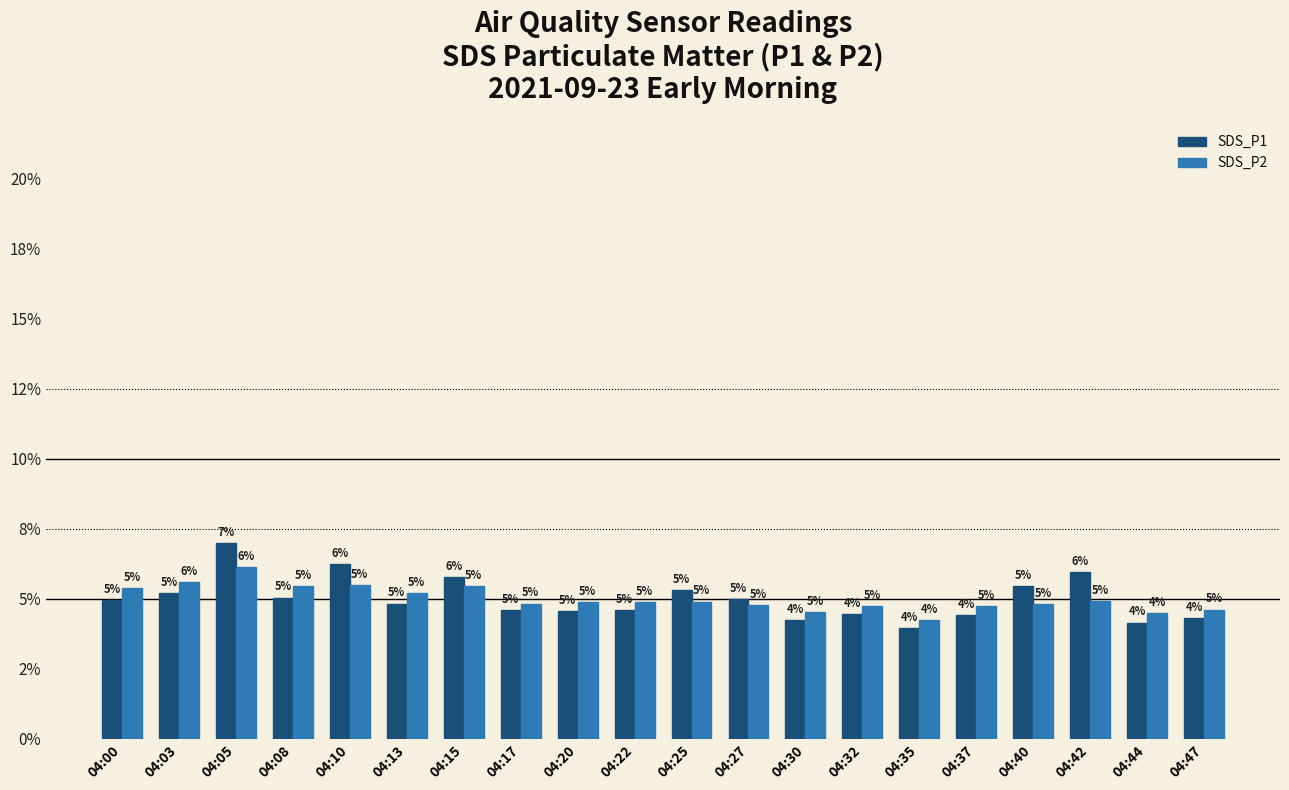

Reading right to left, what are all the values shown in this chart?

SDS_P1: 4.3	4.1	6.0	5.4	4.4	3.9	4.4	4.2	5.0	5.3	4.6	4.6	4.6	5.8	4.8	6.2	5.0	7.0	5.2	4.9
SDS_P2: 4.6	4.5	4.9	4.8	4.7	4.2	4.7	4.5	4.8	4.9	4.9	4.9	4.8	5.4	5.2	5.5	5.4	6.1	5.6	5.4